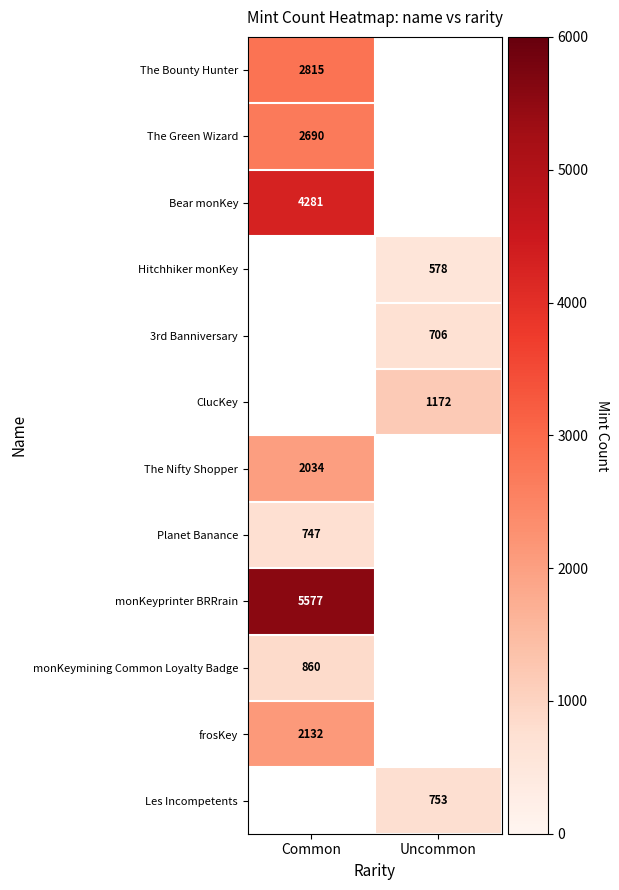

The frosKey series shows 2132 at Common. True or false?

True